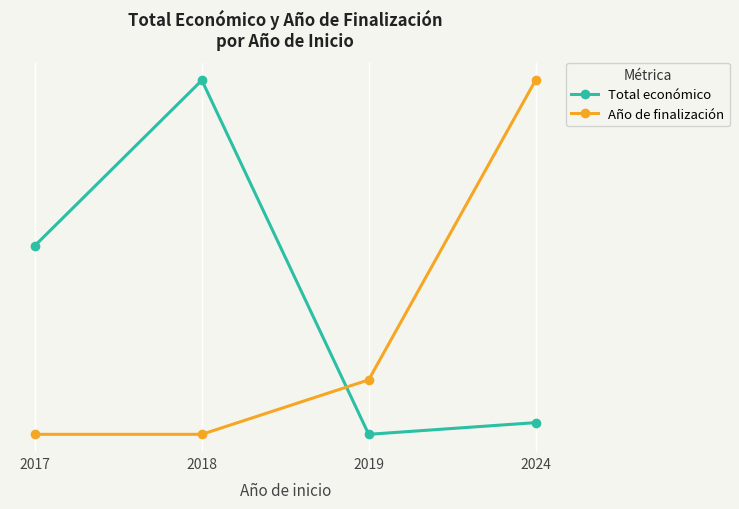

Does the chart have visible grid lines?

Yes